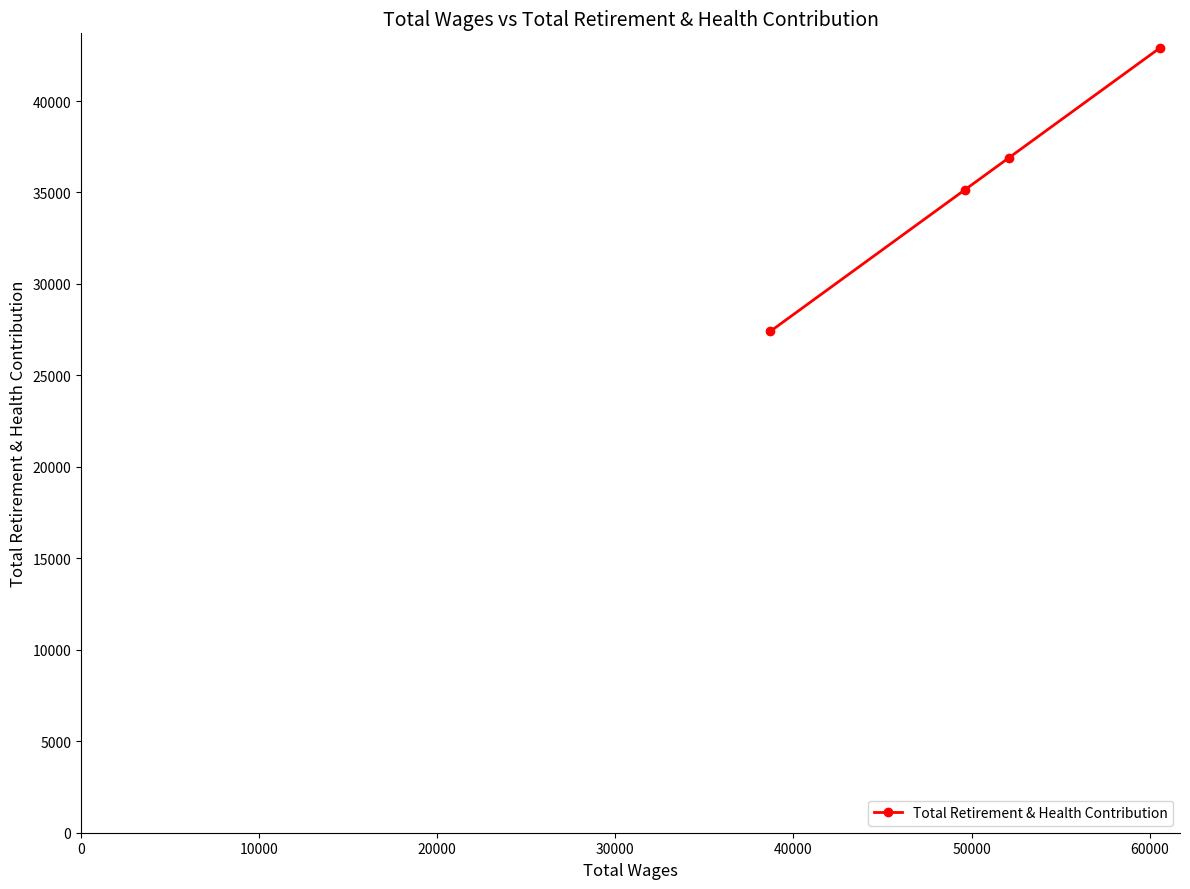

What is the average value?

35596